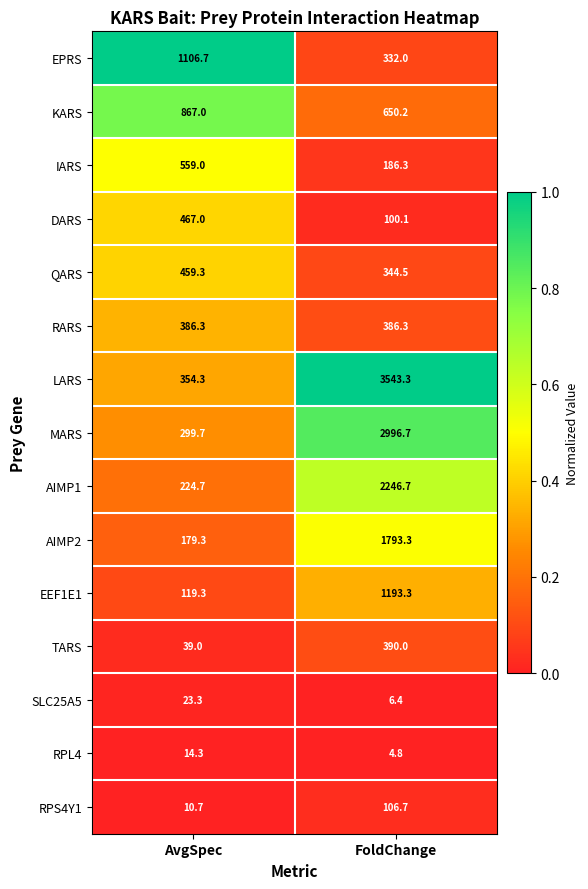

List the labels in order of EEF1E1 value, smallest first.

AvgSpec, FoldChange